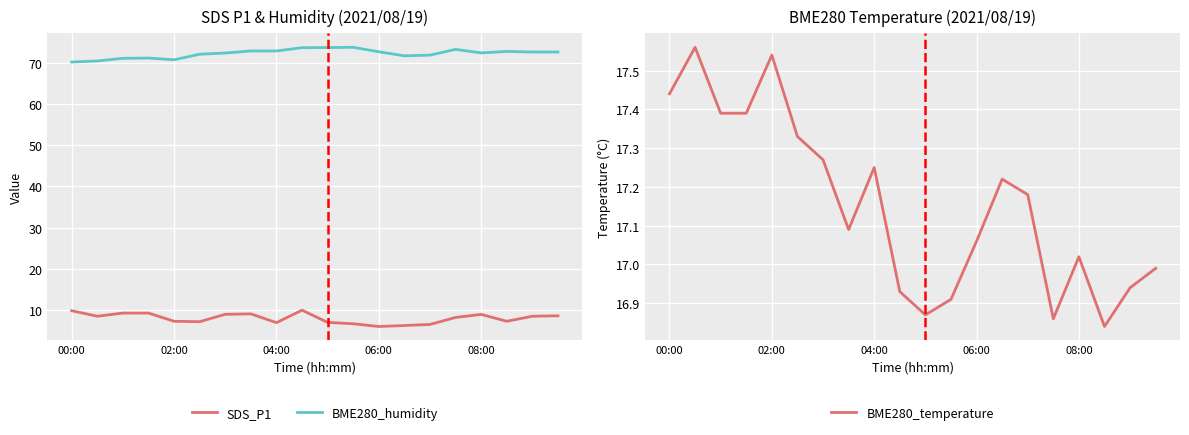

Where is BME280_humidity nearest to the value 72?

14